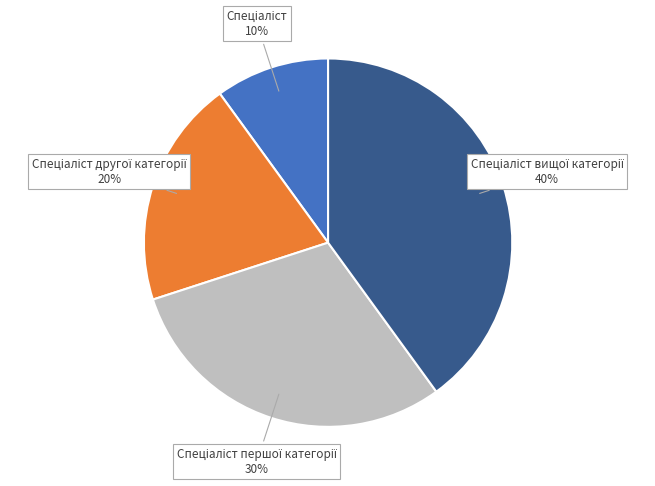

To the nearest percent, what is the average slice percentage?

25%